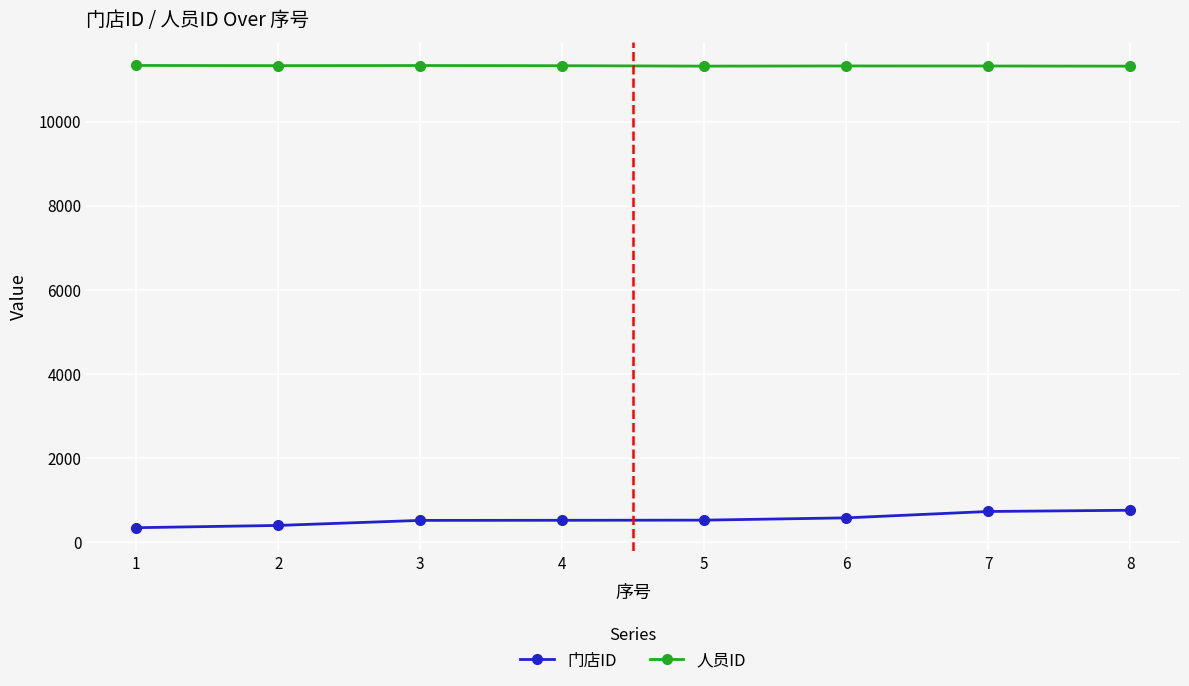

What is the lowest value of the 门店ID series?

337